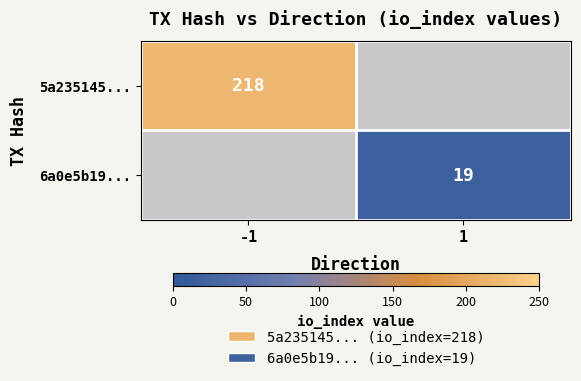

The 6a0e5b19... series shows 19 at 1. True or false?

True